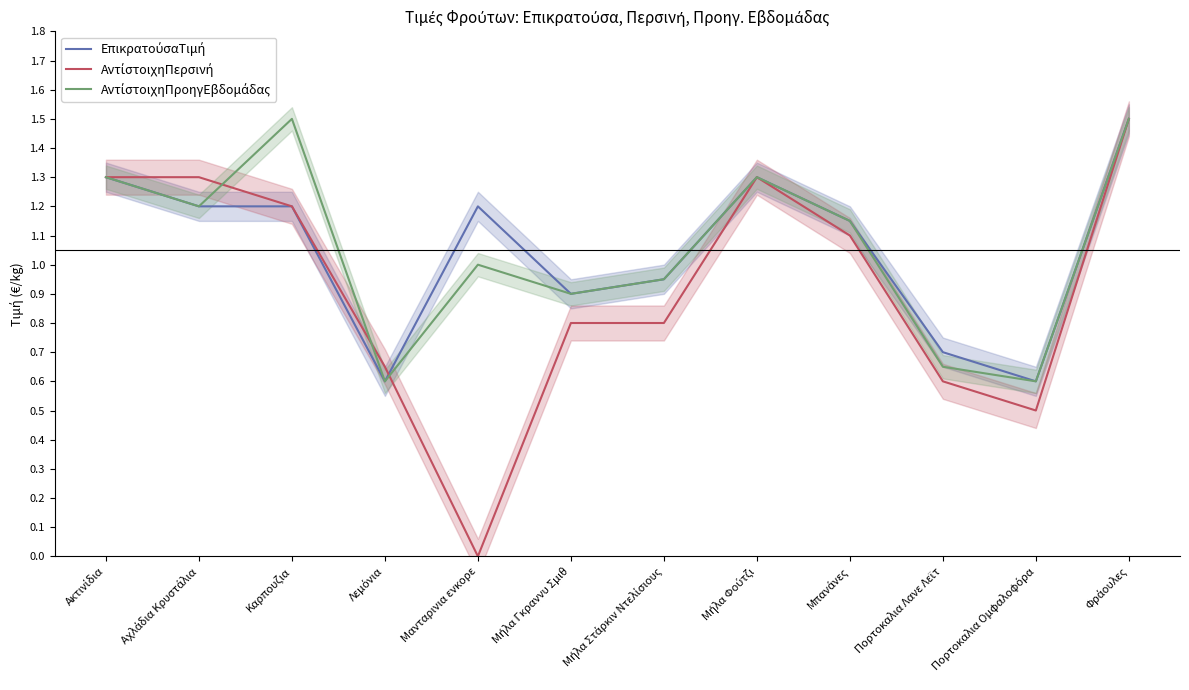

What is the difference between the highest and lowest values at Μήλα Στάρκιν Ντελίσιους?

0.1